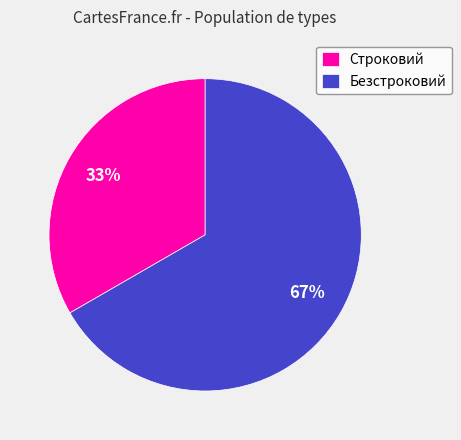

What percentage is the Строковий slice, to the nearest percent?

33%